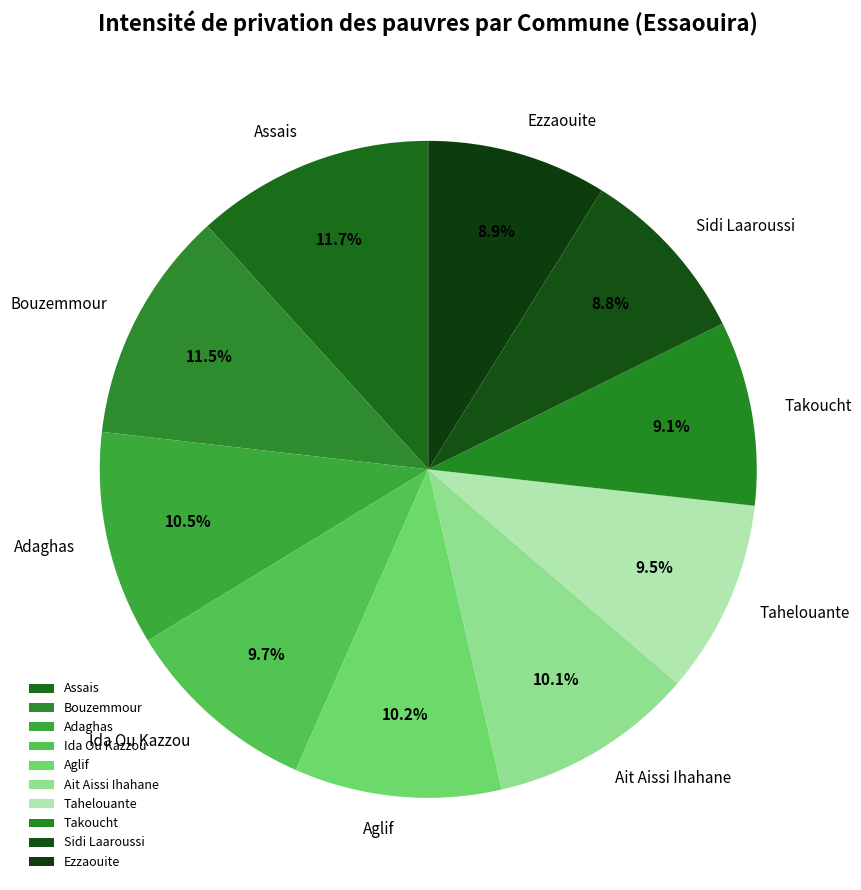

To the nearest percent, what portion does Aglif represent?

10%